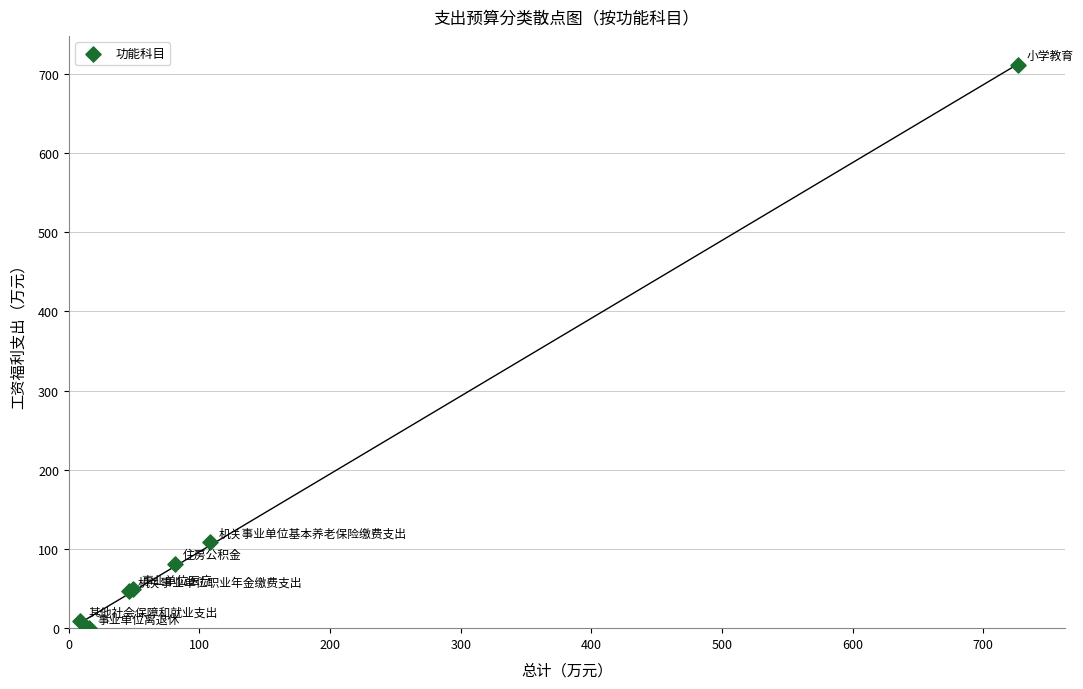

What Y value in the scatter plot is closest to 355?

108.3